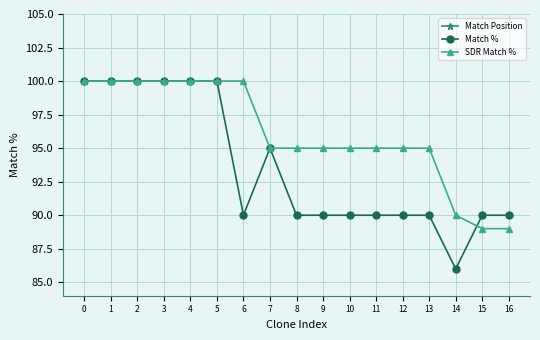

What is the difference between the highest and lowest values at 13?

287